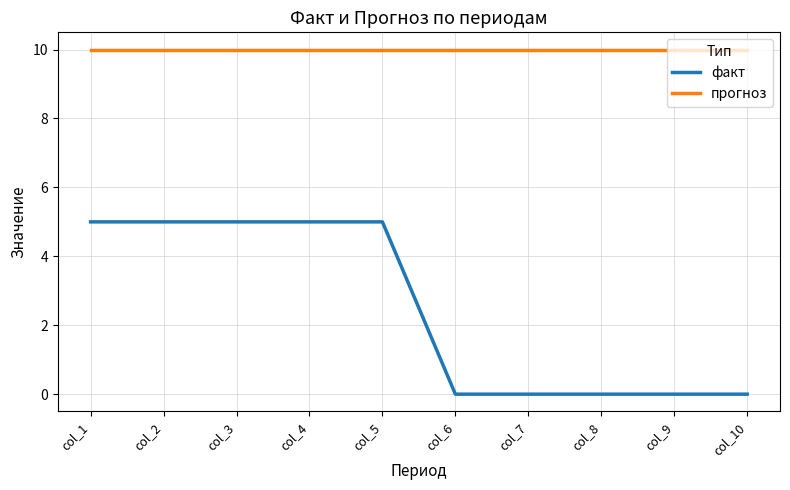

What is the difference between the maximum and minimum values in the факт series?

5